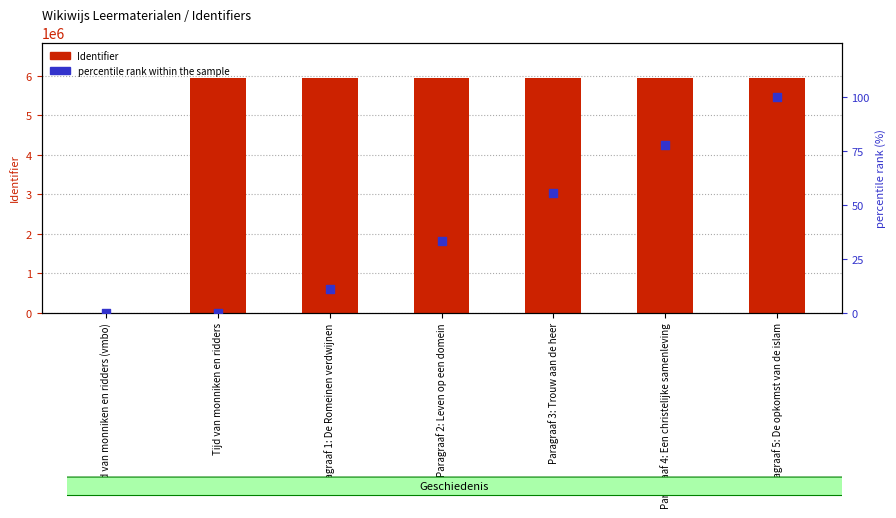

At which category is the sum across all series the highest?

Paragraaf 5: De opkomst van de islam